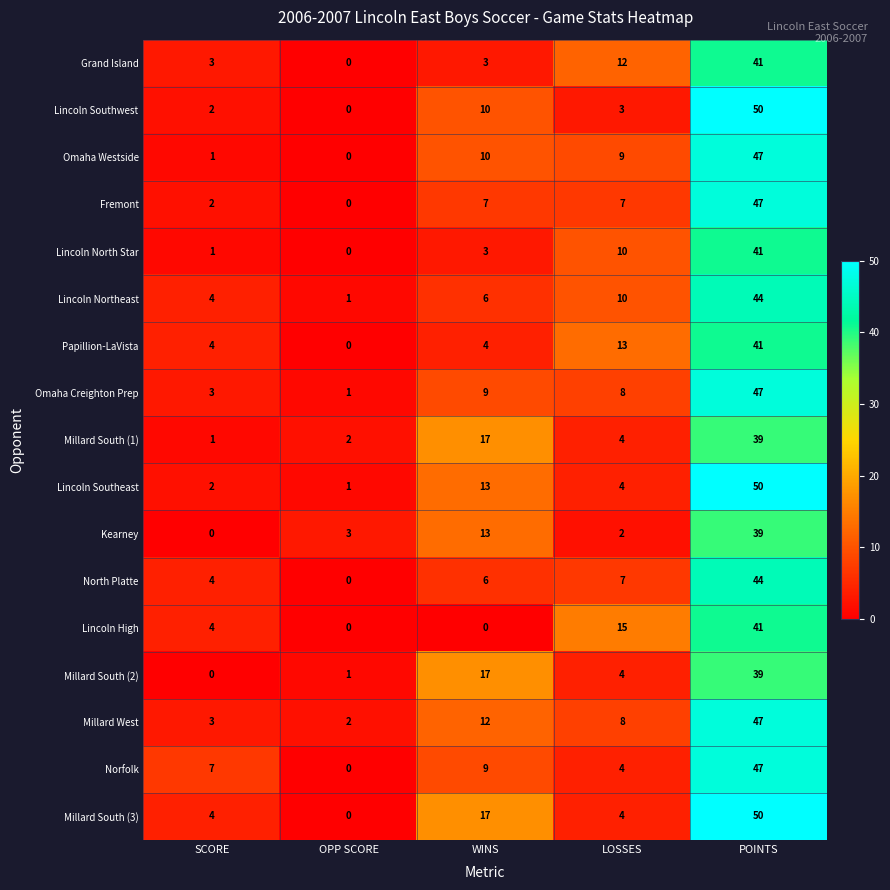

Between WINS and POINTS, which series saw the biggest shift?

Lincoln High